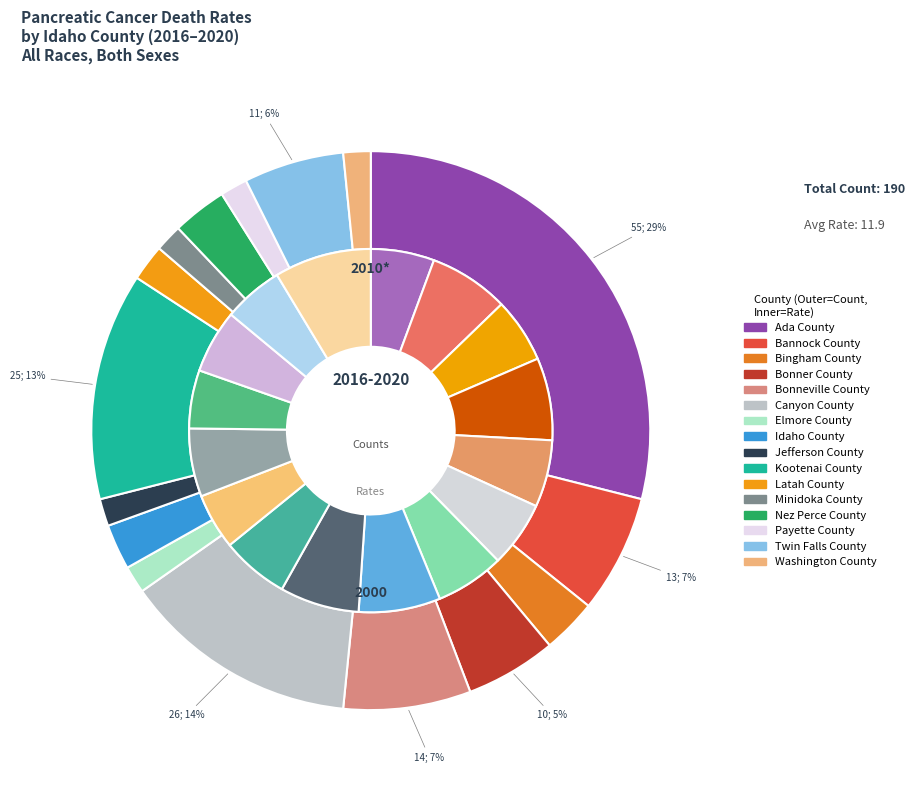

True or false: Canyon County accounts for 14% of the total.

True